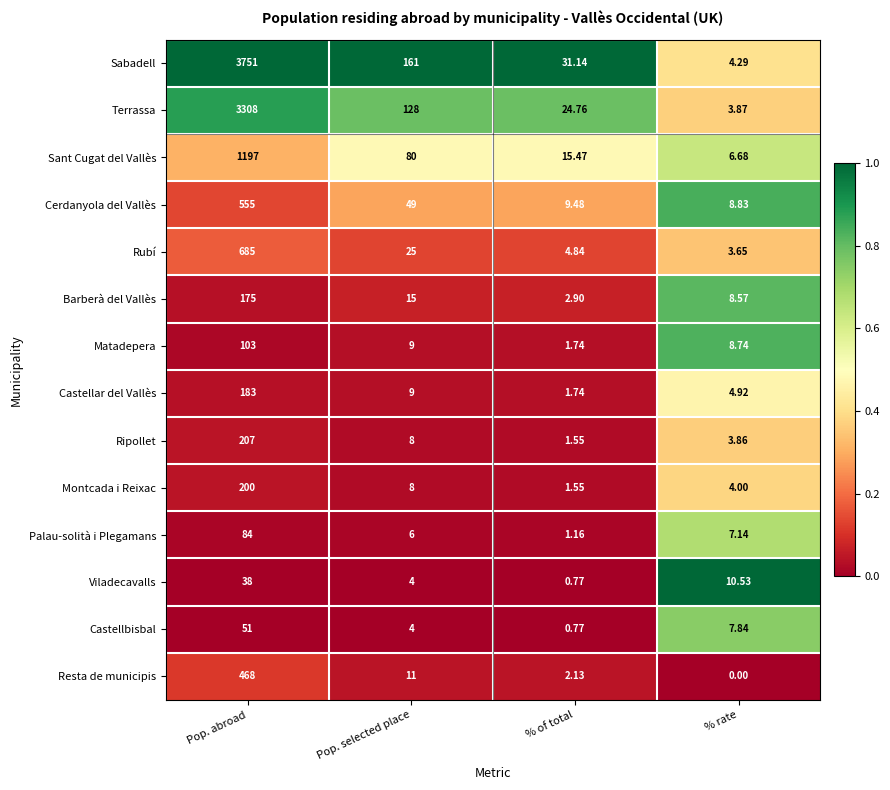

Which label corresponds to the smallest value in the chart?

% rate